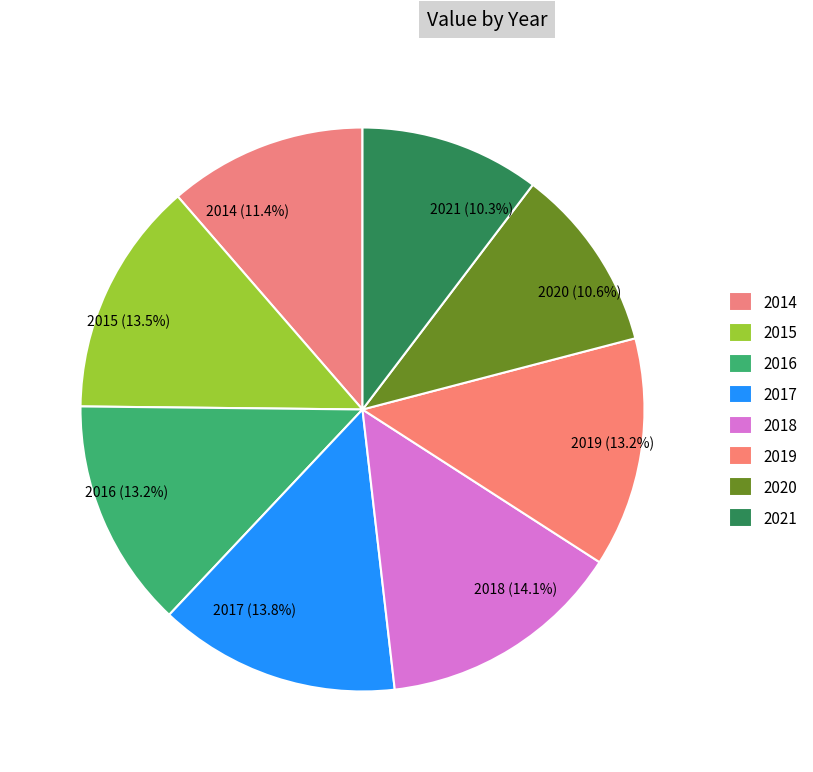

Between 2021 and 2014, which is larger?

2014